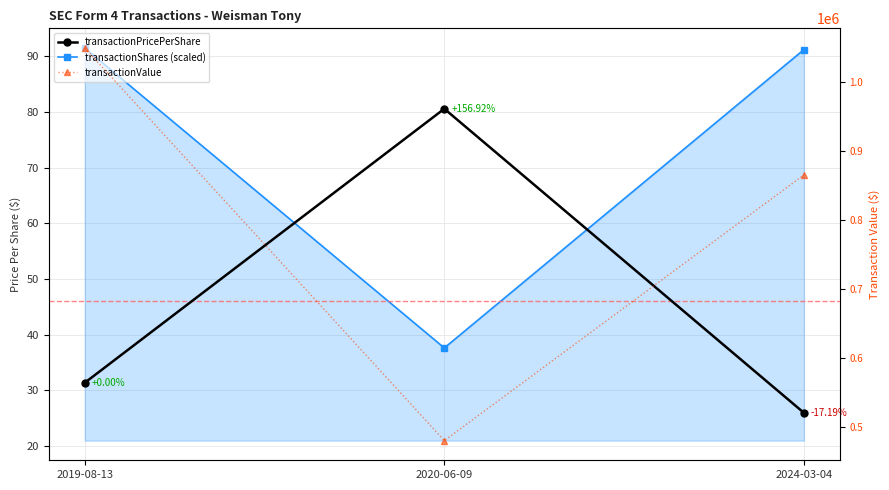

What is the average value of the transactionShares (scaled) series?

73.4